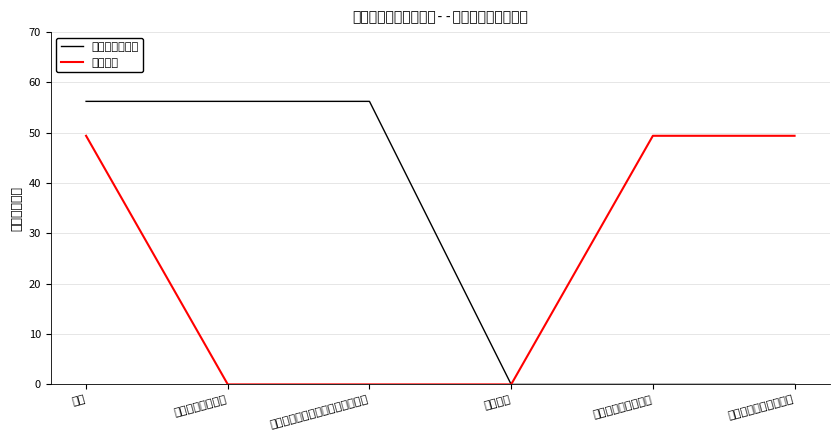

What position from the left is 行政事业单位养老支出?

6